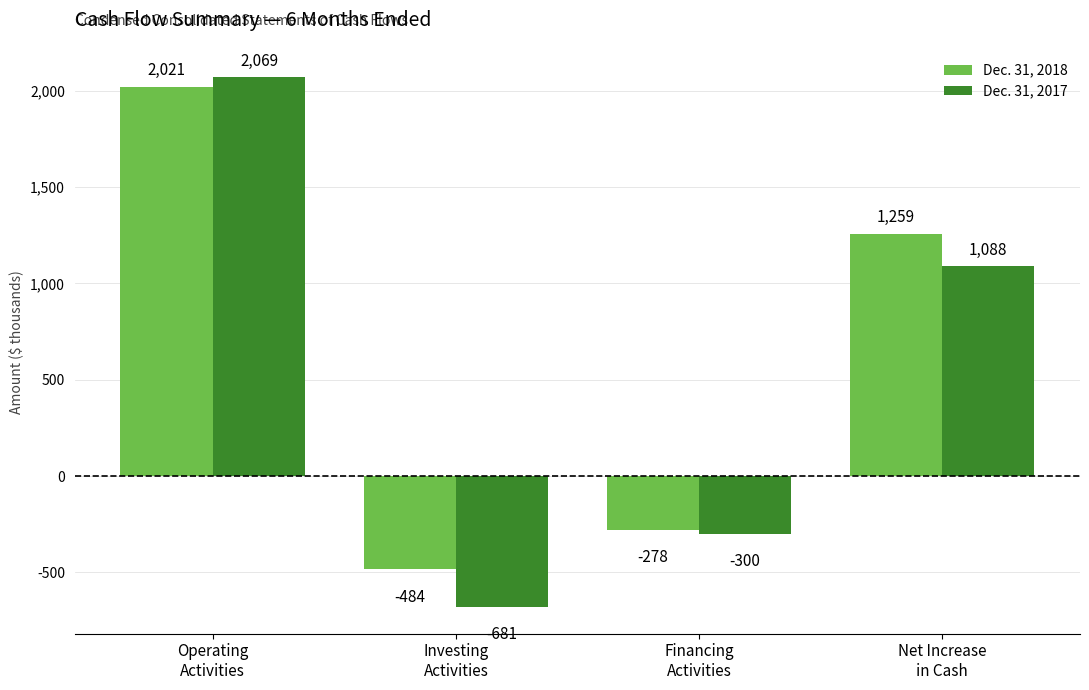

List the series in order of their peak value, highest first.

Dec. 31, 2017, Dec. 31, 2018